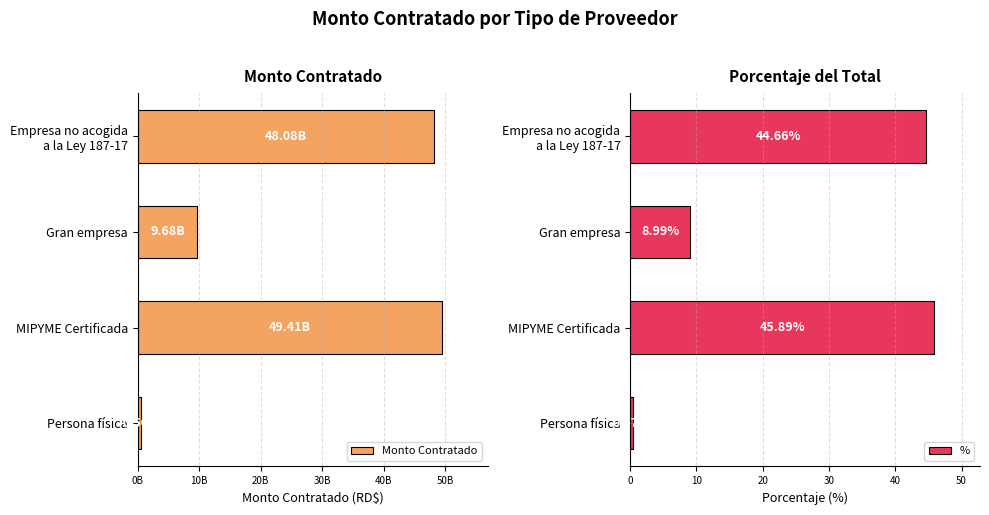

What is the minimum value for %?

0.5